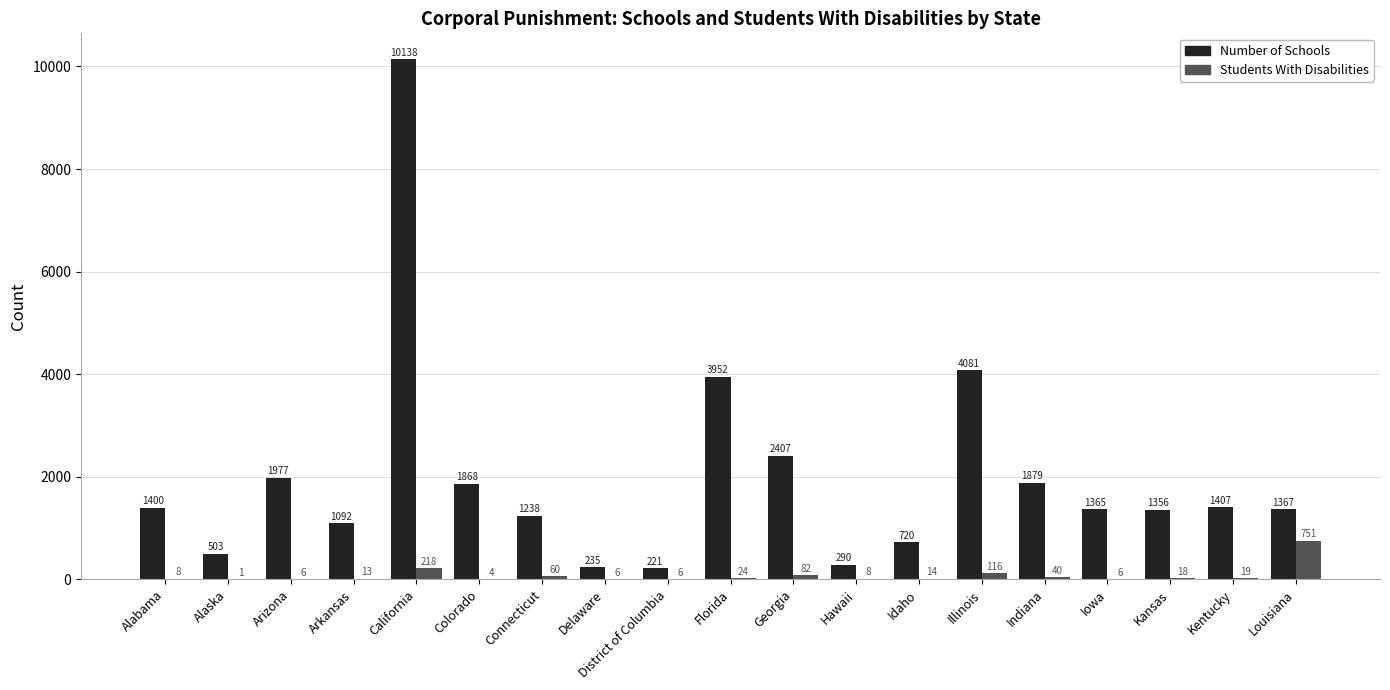

At which category is the sum across all series the highest?

California